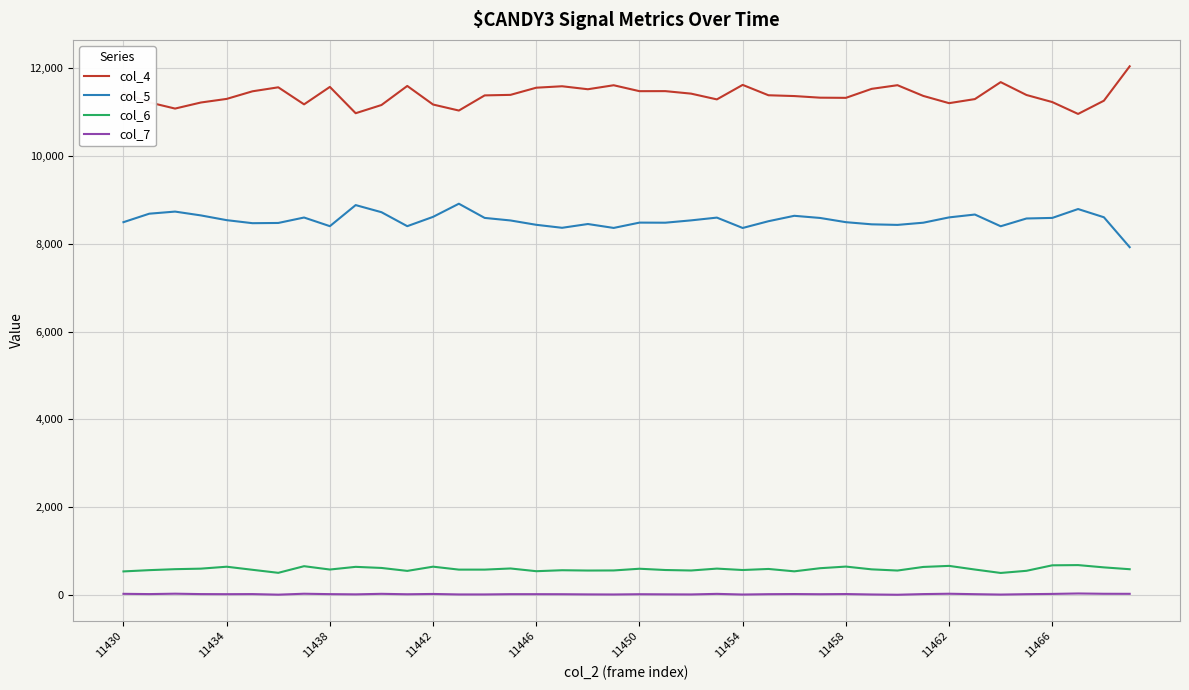

True or false: col_4 and col_5 cross at least once.

False